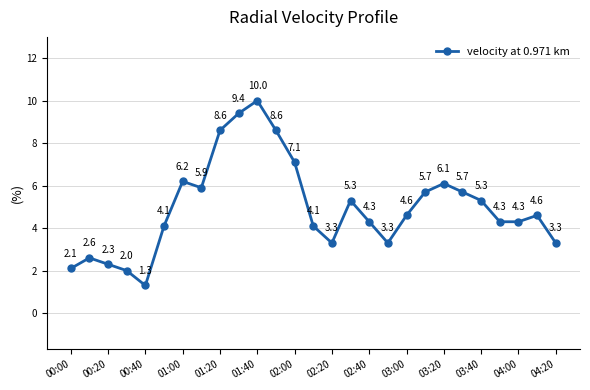

What is the difference between the second highest and second lowest values?

7.4